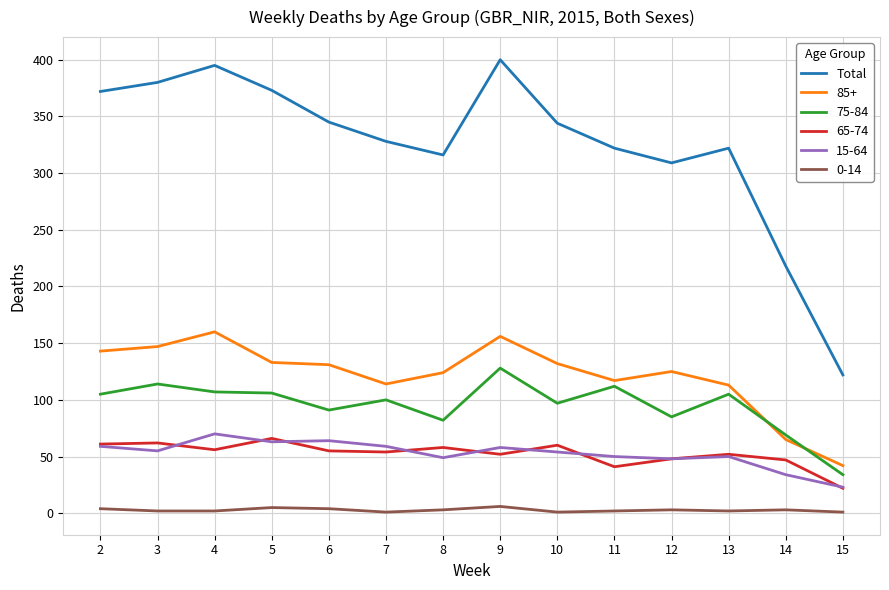

The 15-64 series shows 27 at 9. True or false?

False